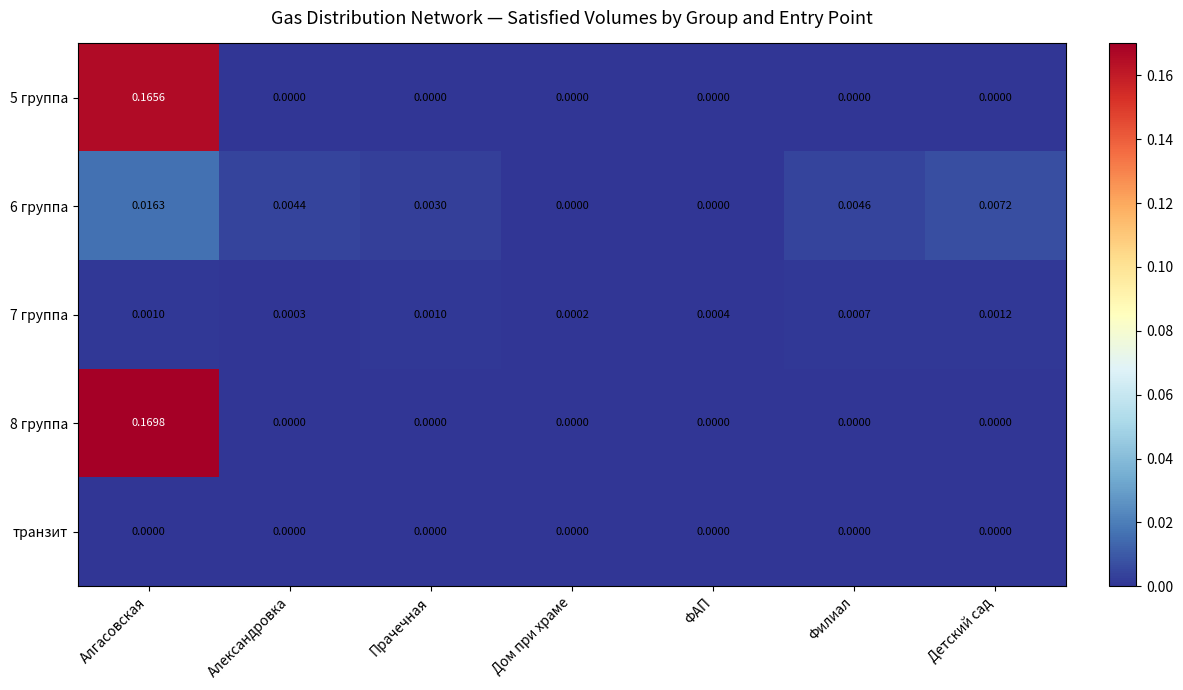

At which category is the sum across all series the highest?

Алгасовская